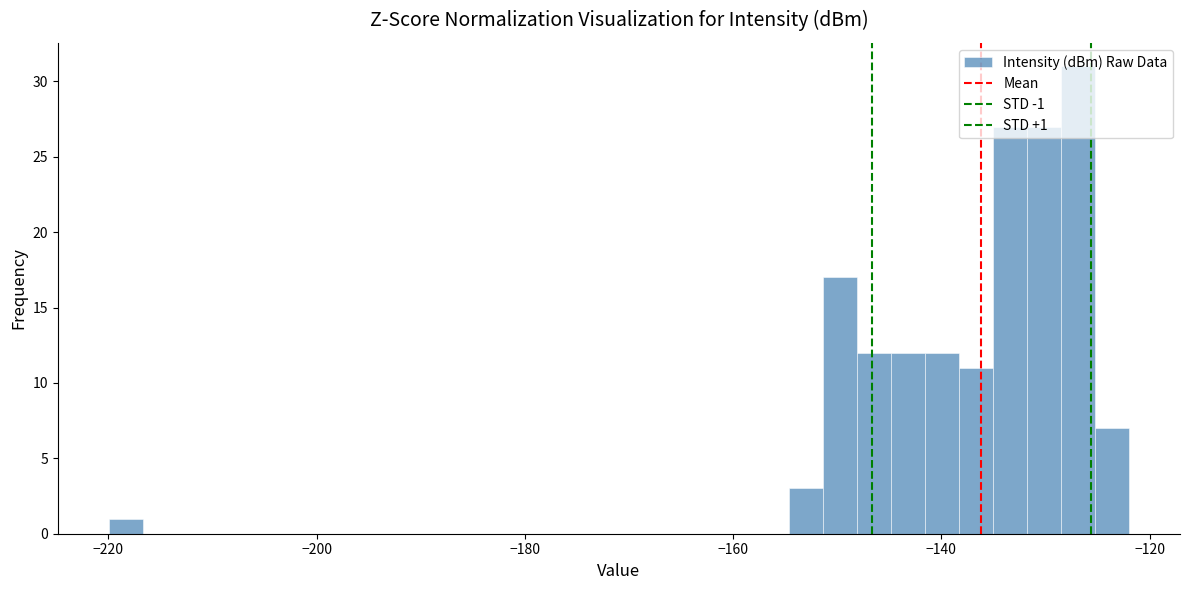

Read against the x-axis, roughly where is the centre of the tallest bar?

-126